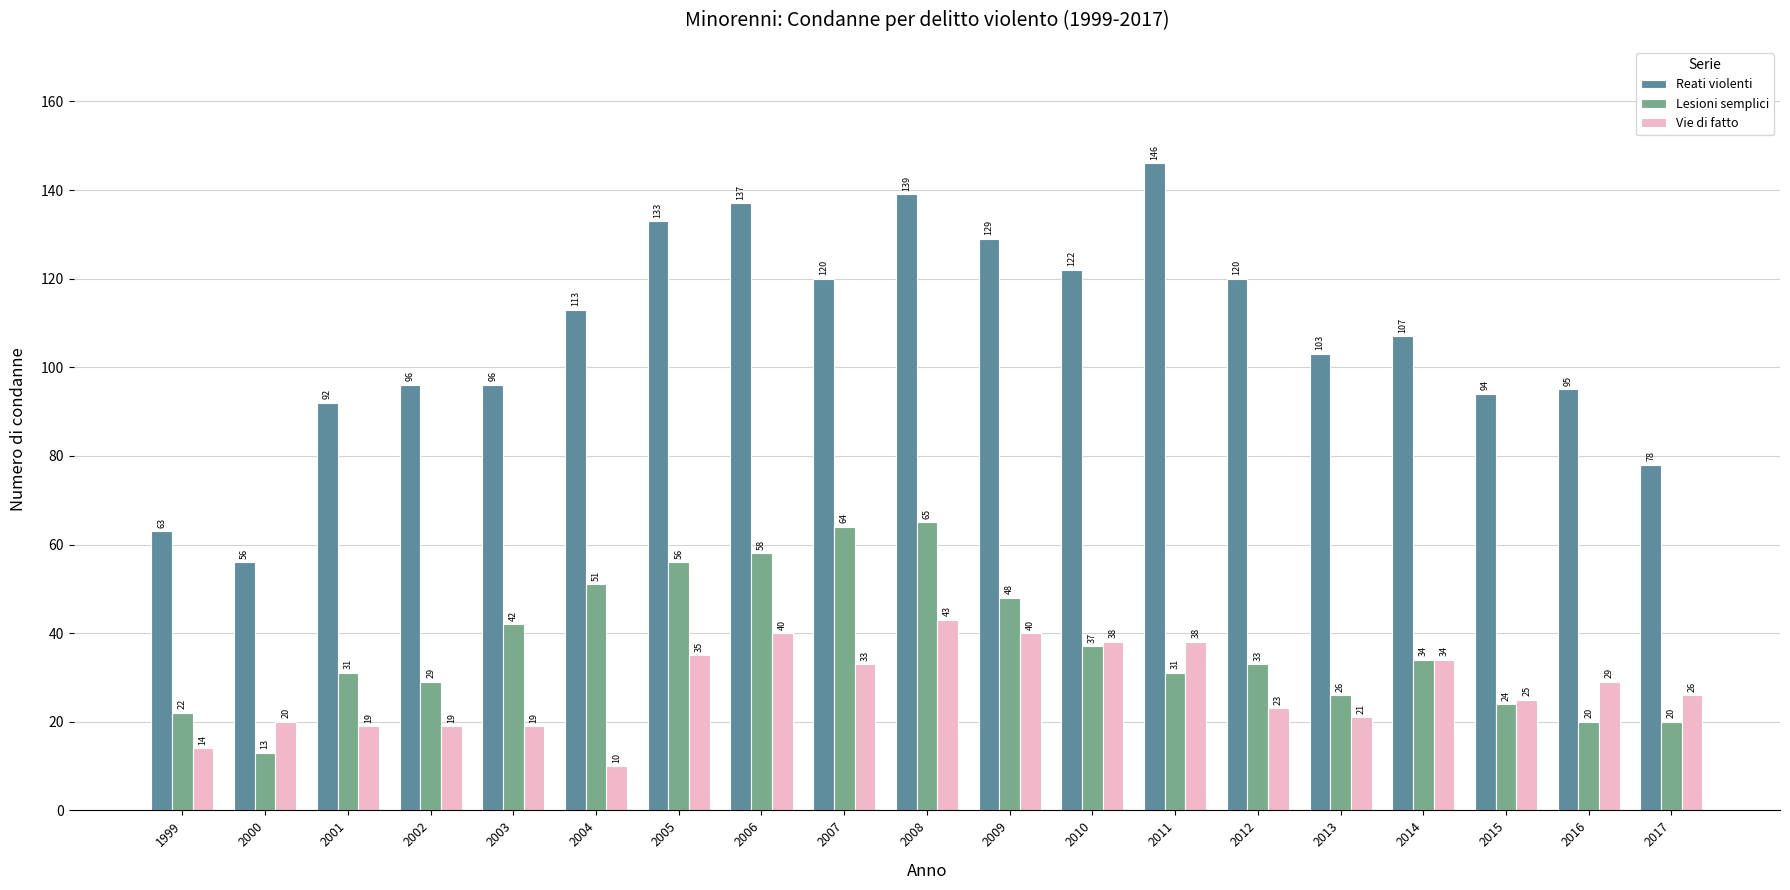

What is the greatest value displayed?

146